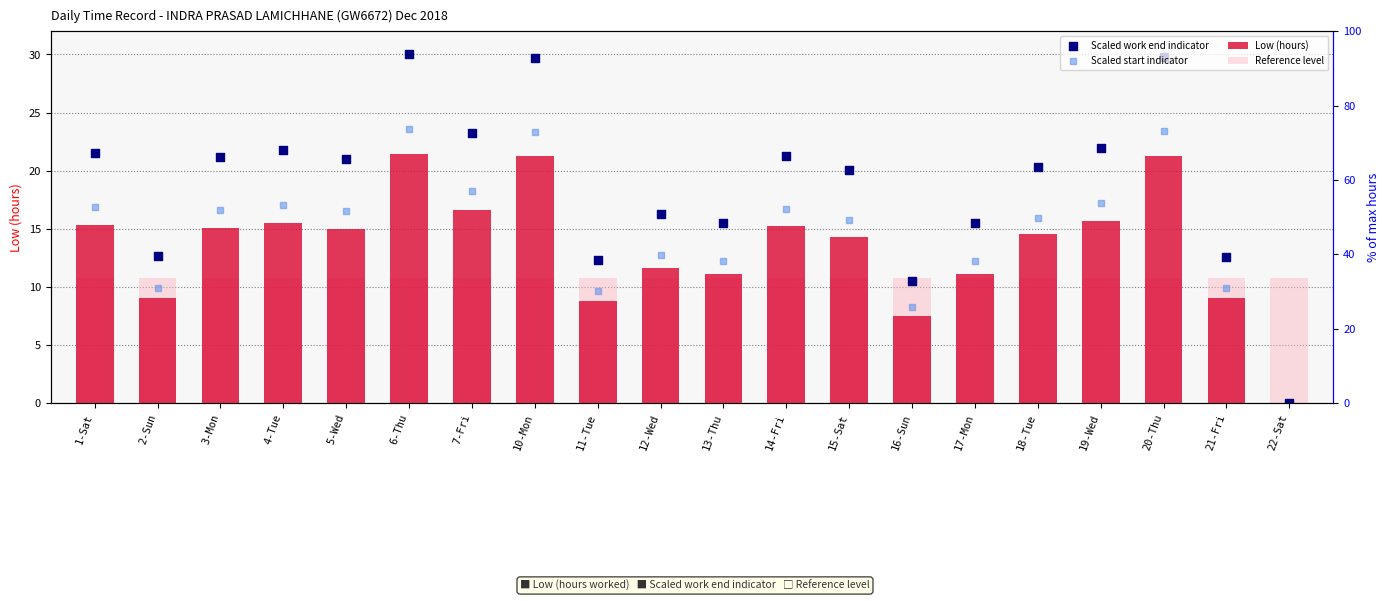

Which series contains the lowest Y value?

Low (hours)